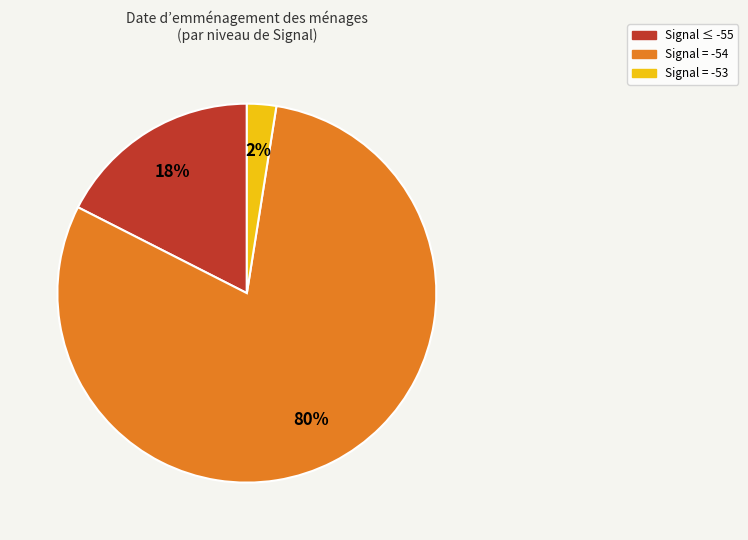

To the nearest percent, what is the average slice percentage?

33%